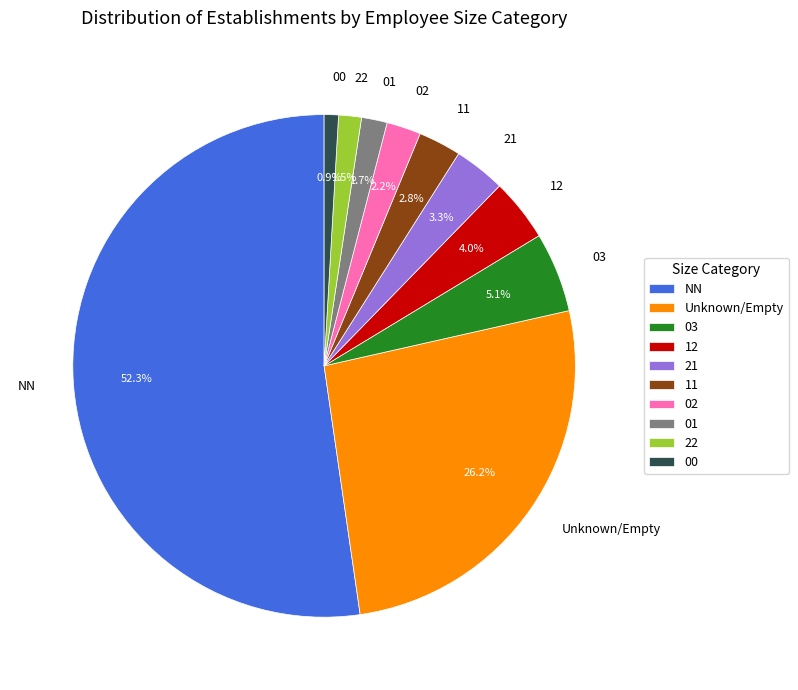

Count the number of slices in the pie.

10